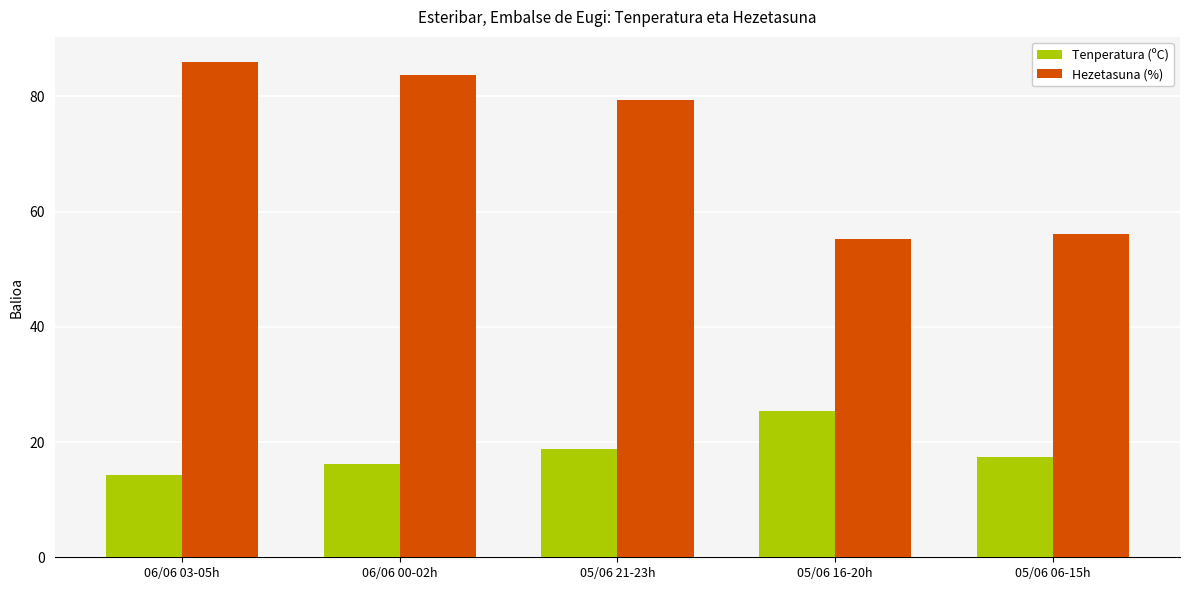

What is the sum of all Hezetasuna (%) values?

360.3